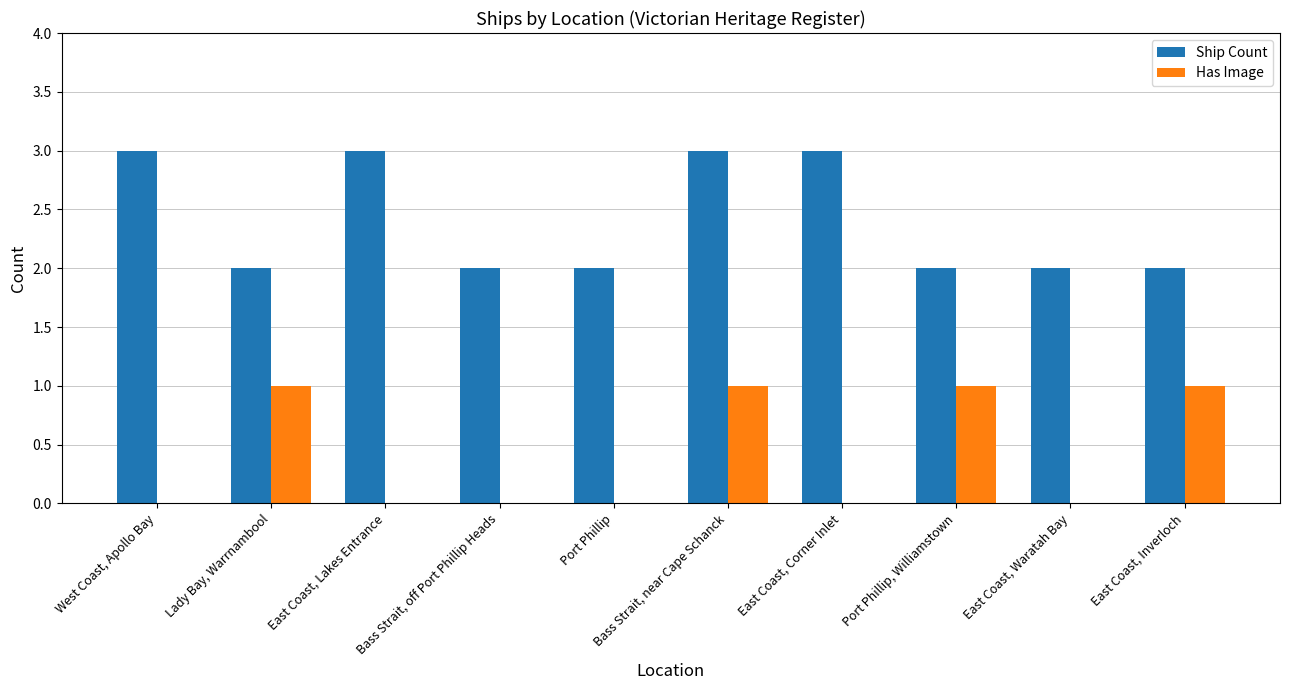

Between East Coast, Waratah Bay and East Coast, Inverloch, which series saw the biggest shift?

Has Image